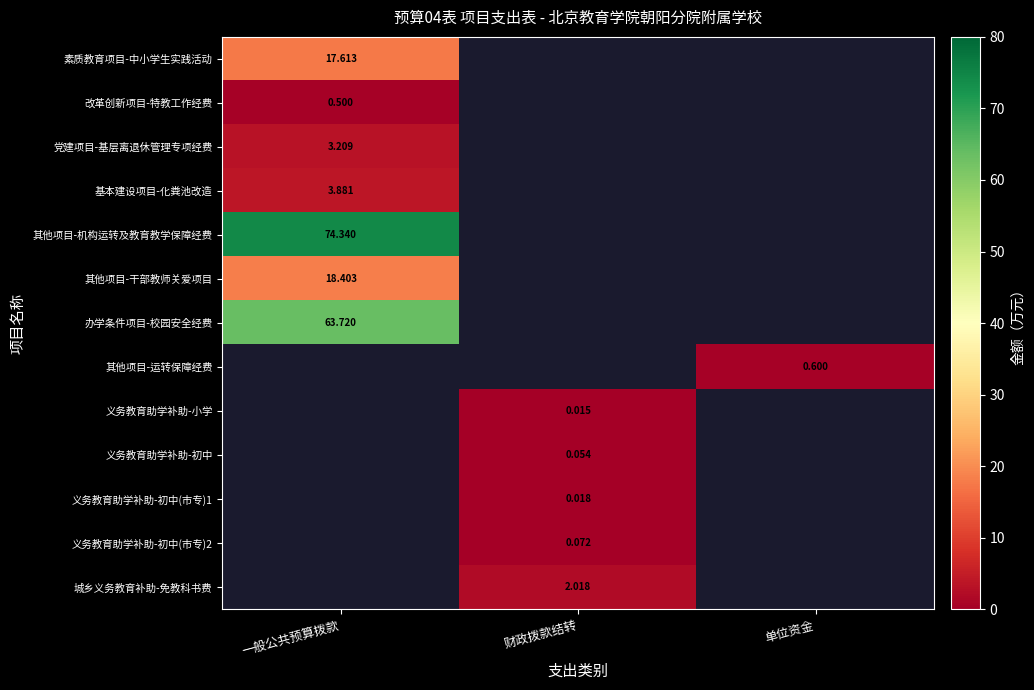

The value of 办学条件项目-校园安全经费 at 一般公共预算拨款 is 39.6. True or false?

False